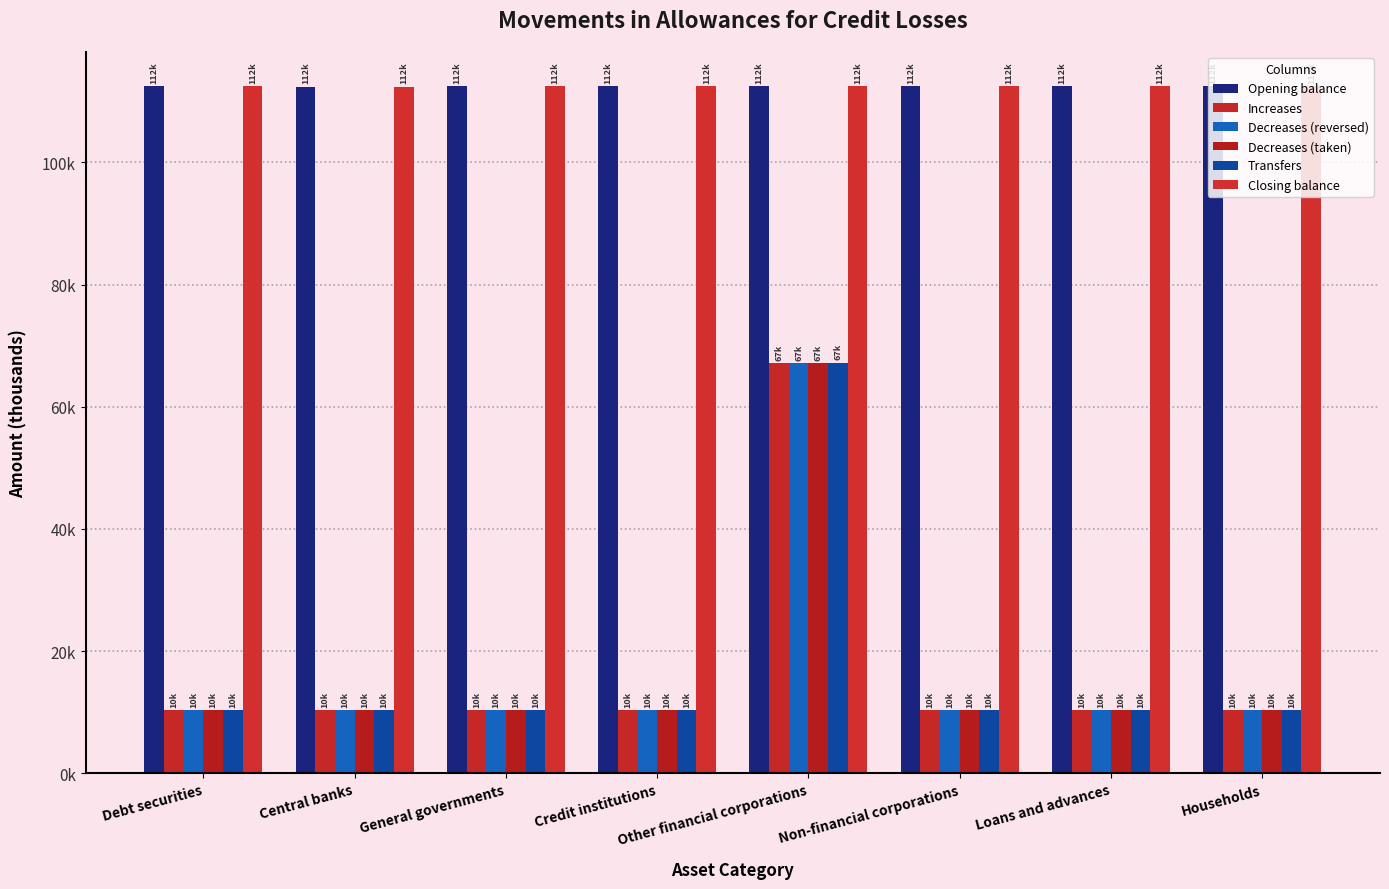

At which label does Transfers reach its minimum?

Central banks